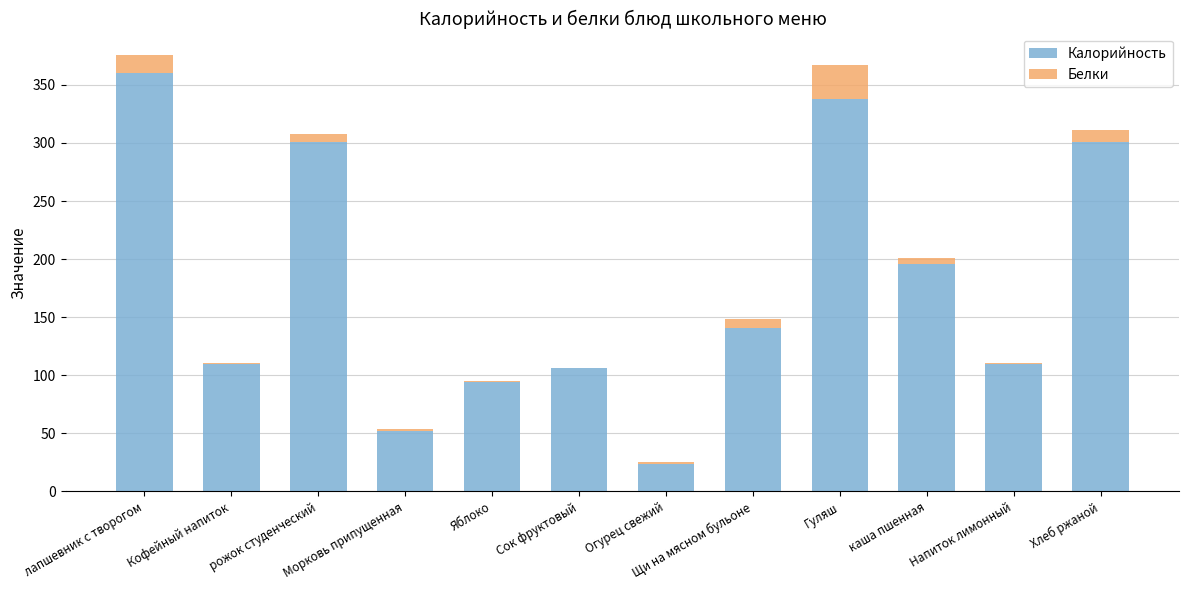

What is the difference between the Калорийность values at Гуляш and рожок студенческий?

37.0